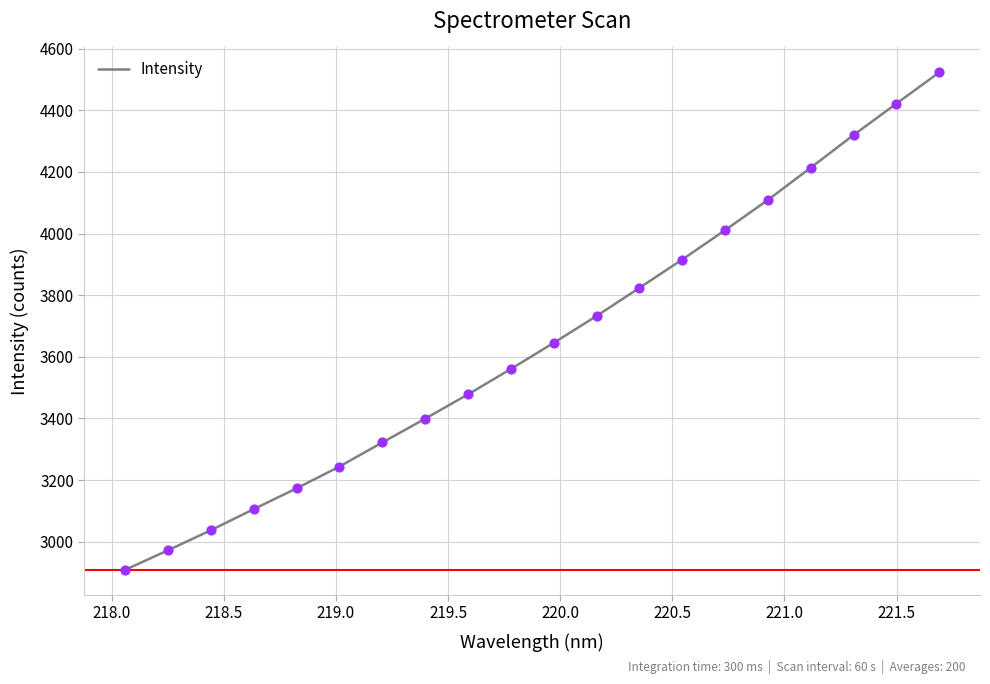

What is the difference between the maximum and minimum values?

1615.3